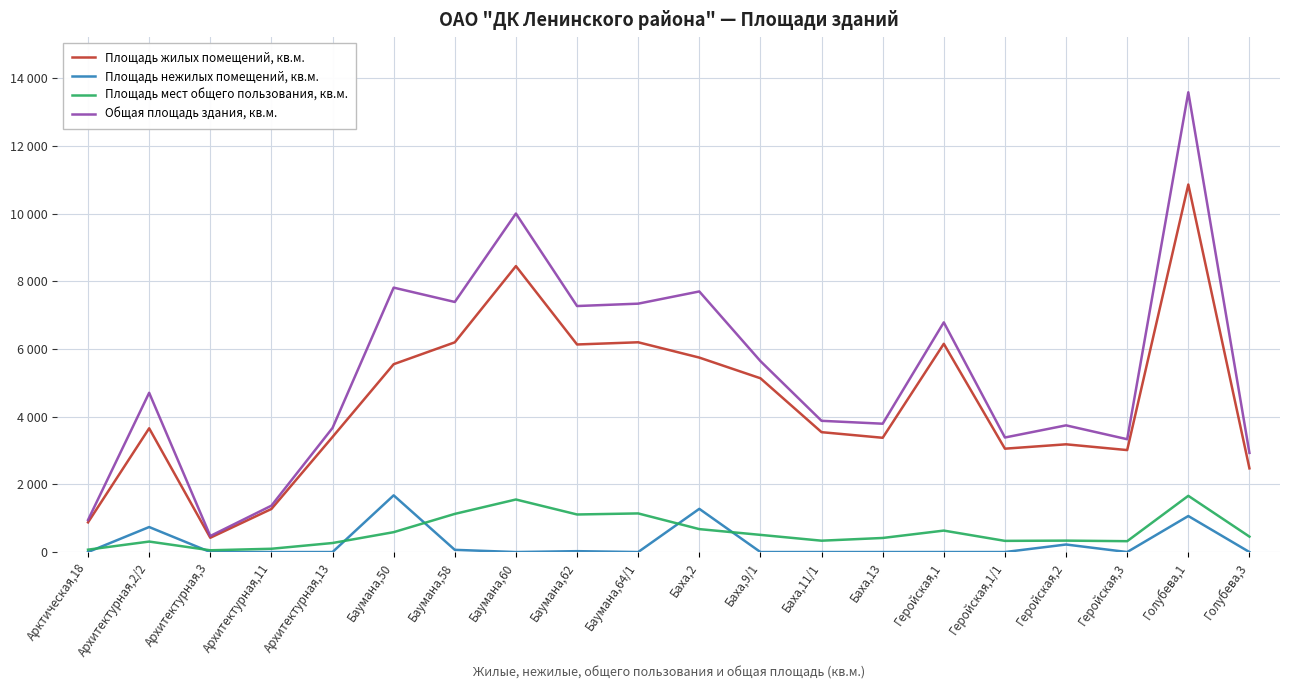

Is it true that Площадь нежилых помещений, кв.м. equals 840.4 at Баха,9/1?

False